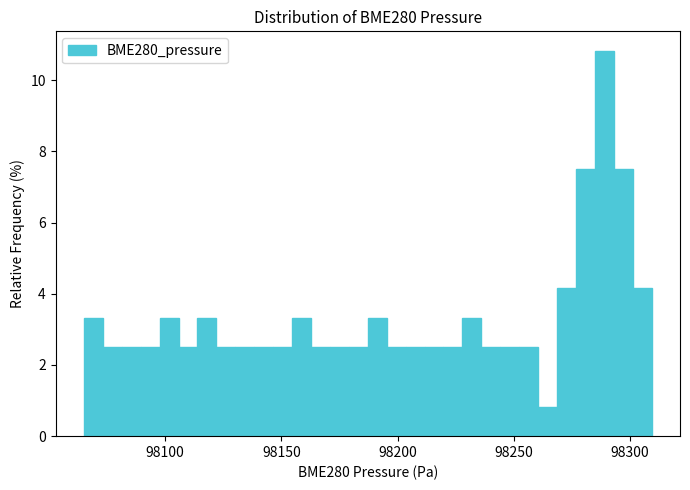

Read against the x-axis, roughly where is the centre of the tallest bar?

98290